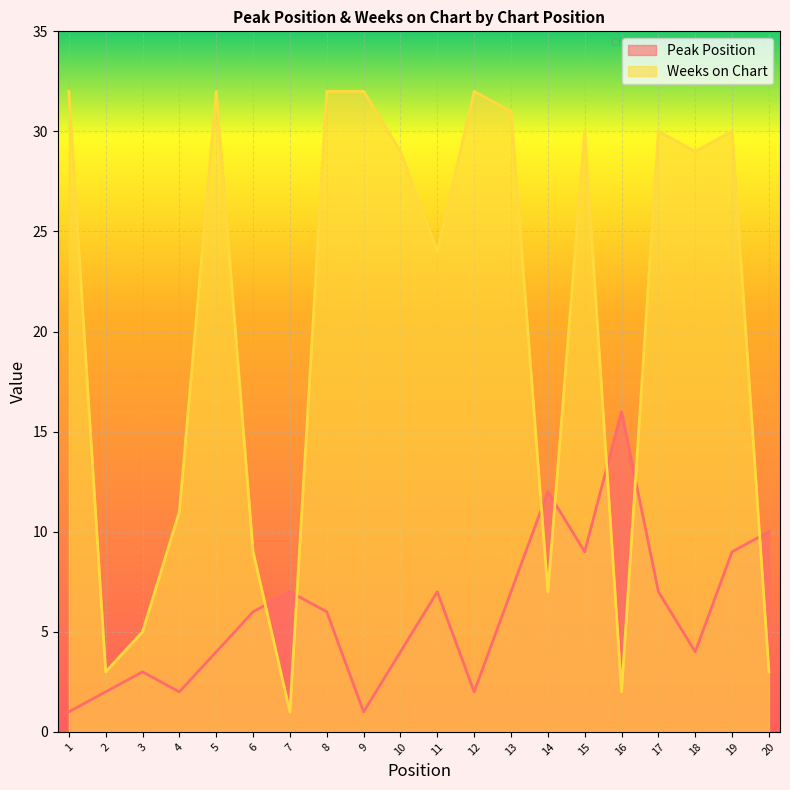

Which category has the highest value in the Peak Position series?

16